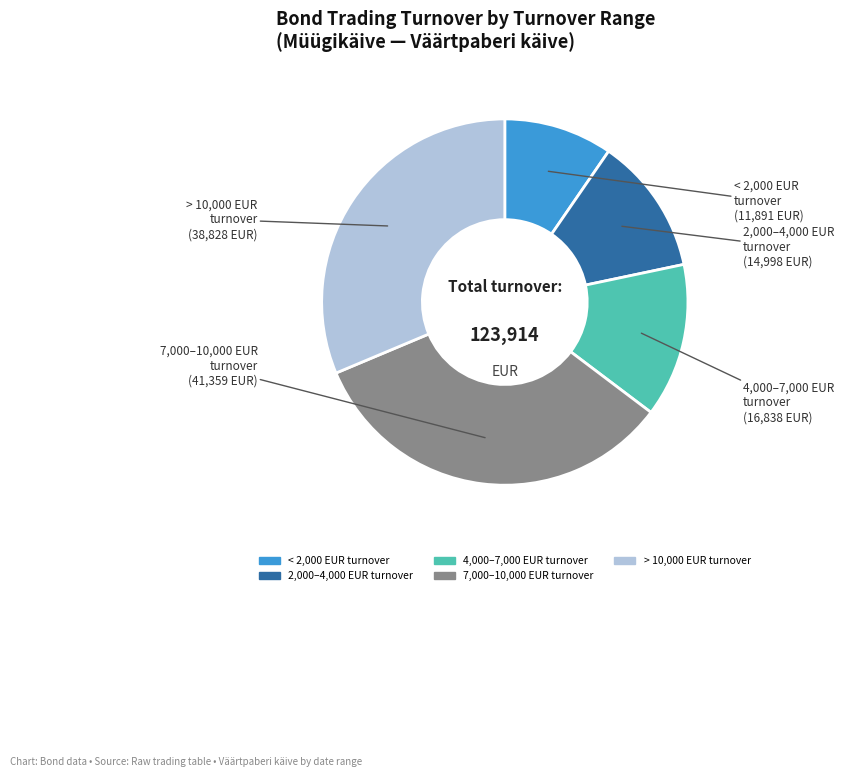

Is there a majority slice in this chart?

No